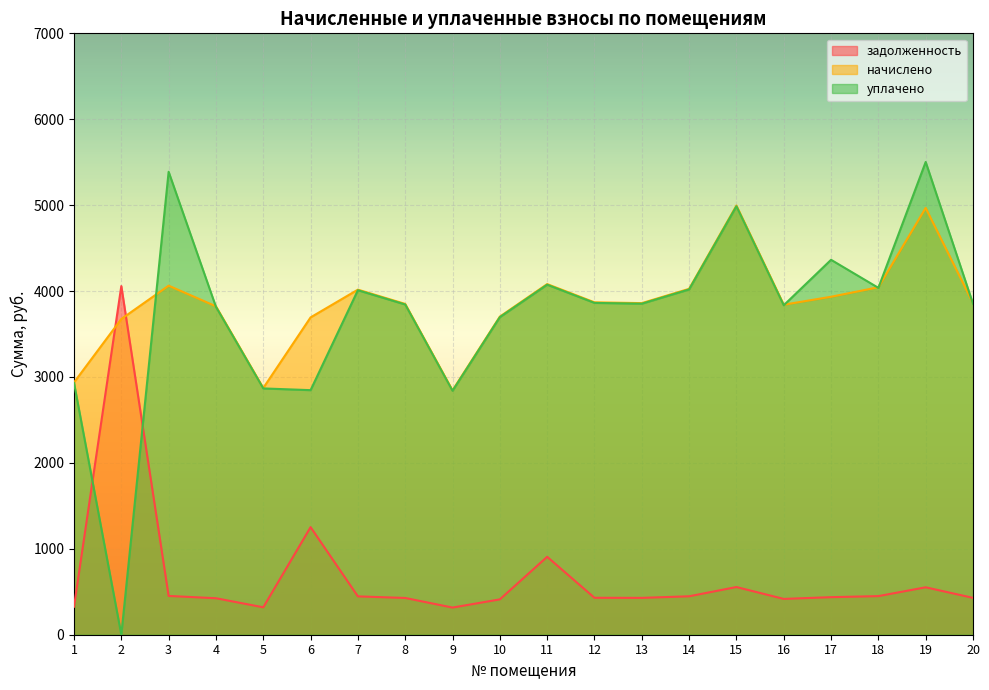

What is the total value across all series at 10?

7810.8